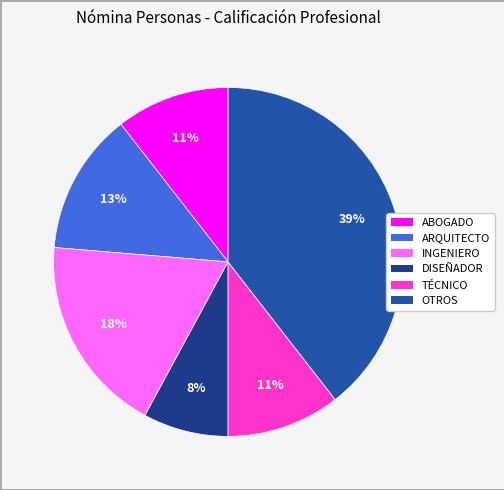

Is there any slice that represents more than half of the pie?

No